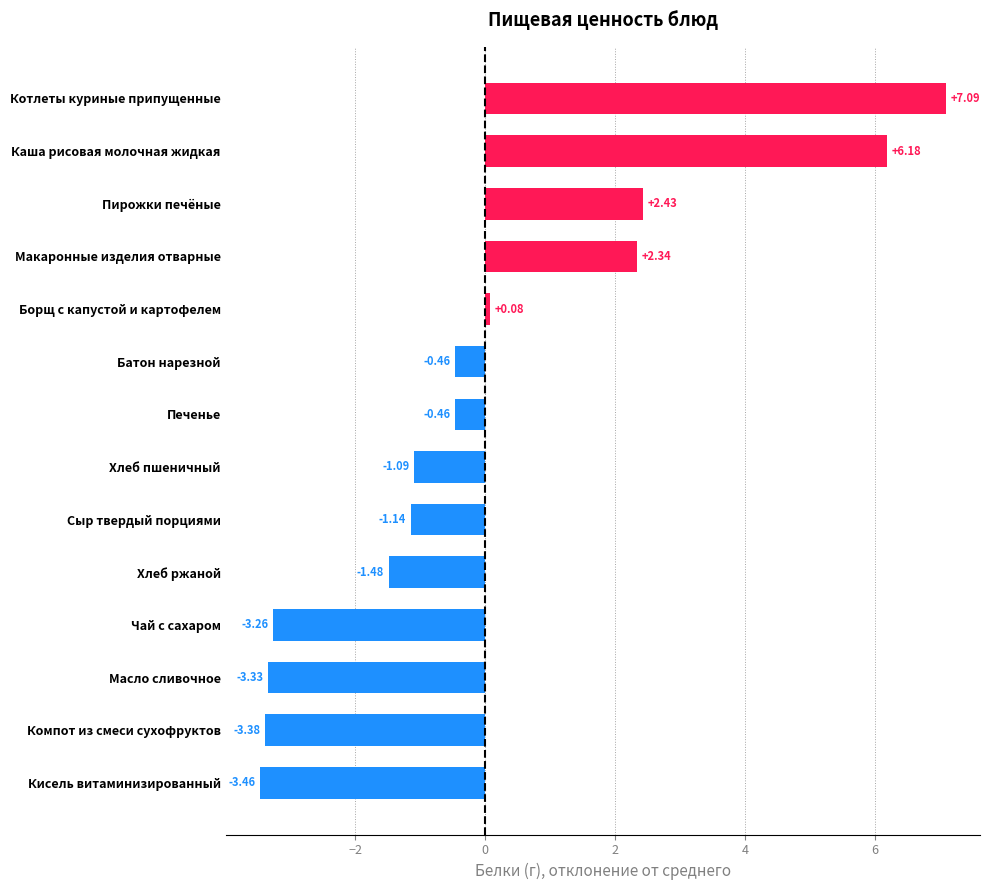

What is the sum of the values at Борщ с капустой и картофелем and Котлеты куриные припущенные?

7.2